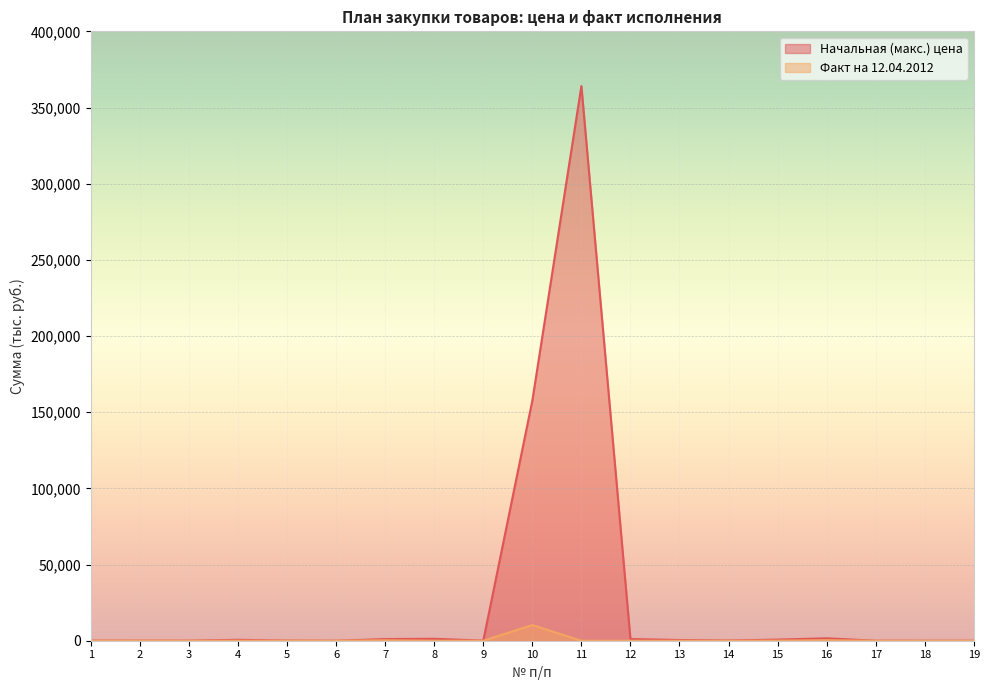

What are all the series names shown in the legend?

Начальная (макс.) цена, Факт на 12.04.2012